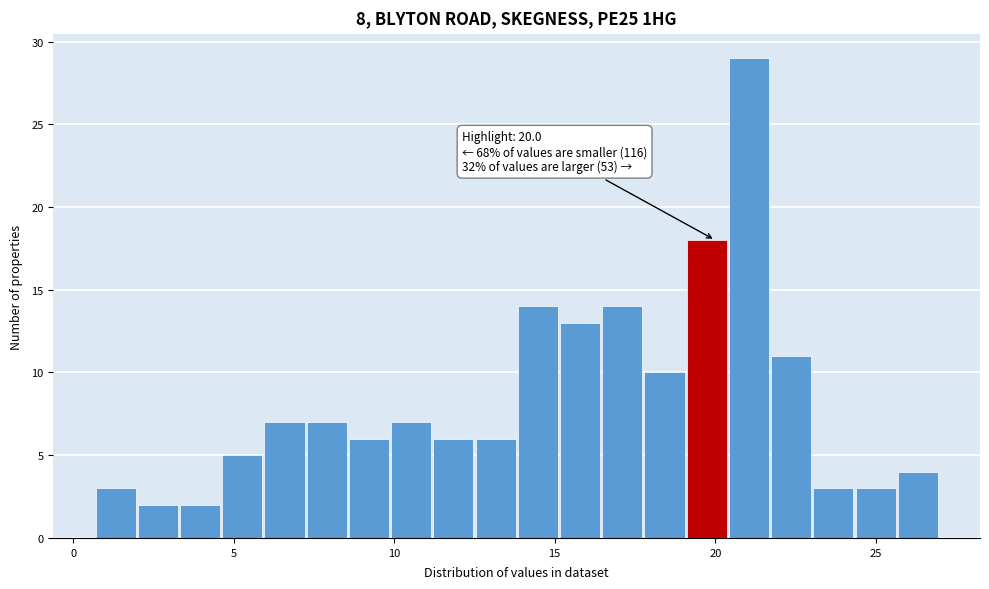

Around what value on the x-axis is the tallest bar? Give the approximate position of its centre, as read against the axis.

21.0